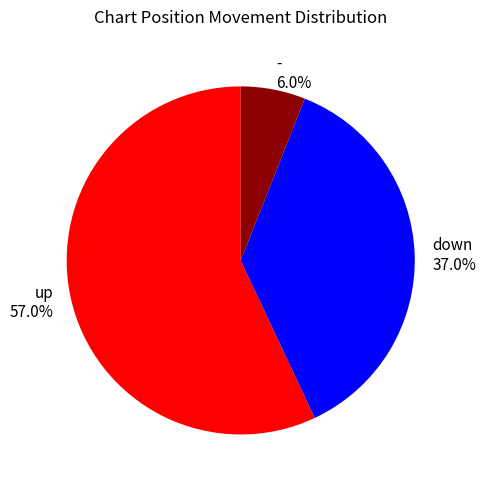

True or false: - accounts for 19% of the total.

False